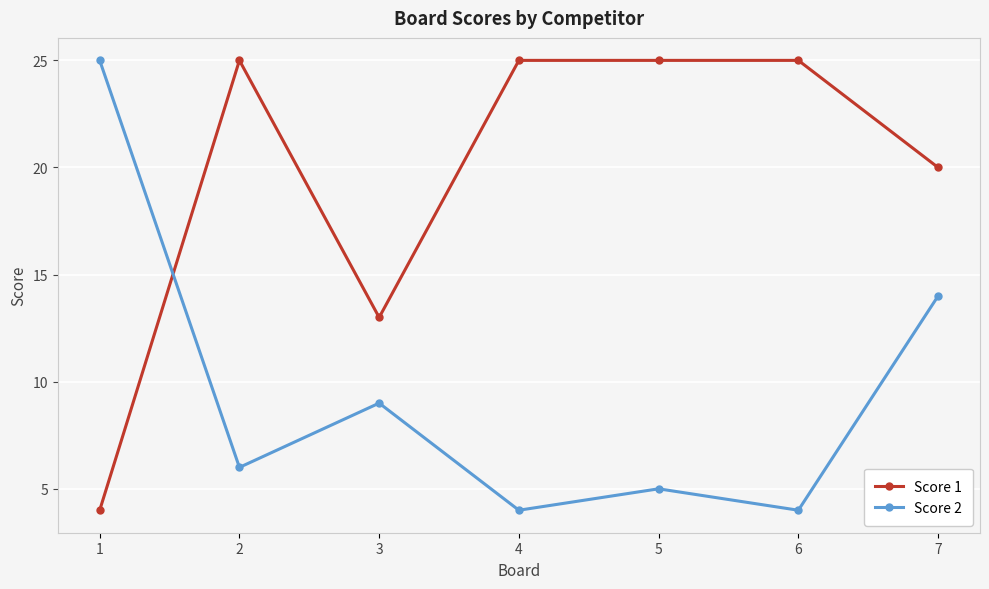

Reading left to right, extract all data points from this chart.

Score 1: 1=4	2=25	3=13	4=25	5=25	6=25	7=20
Score 2: 1=25	2=6	3=9	4=4	5=5	6=4	7=14